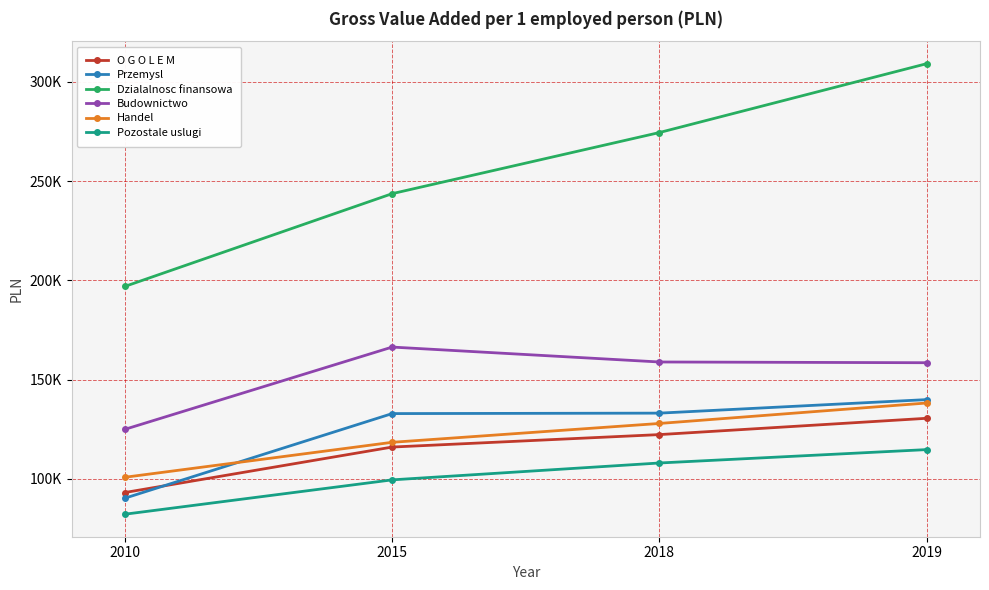

What is the difference between the second highest and minimum values in the Handel series?

27098